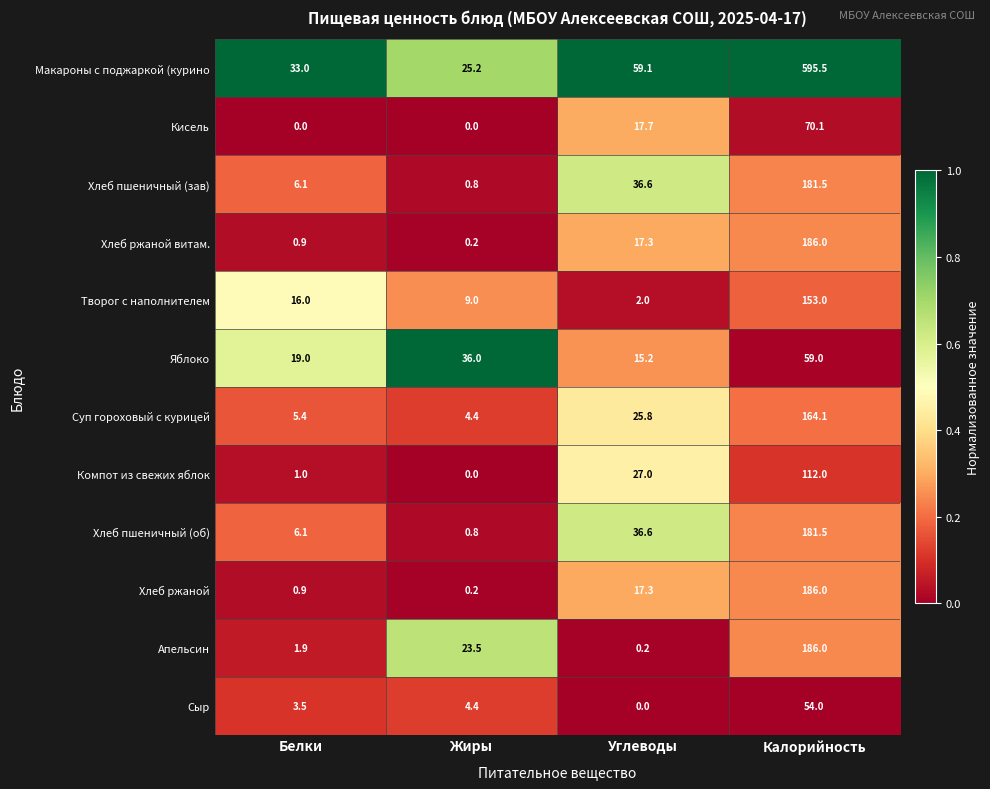

What is the total value across all series at Калорийность?

2128.7